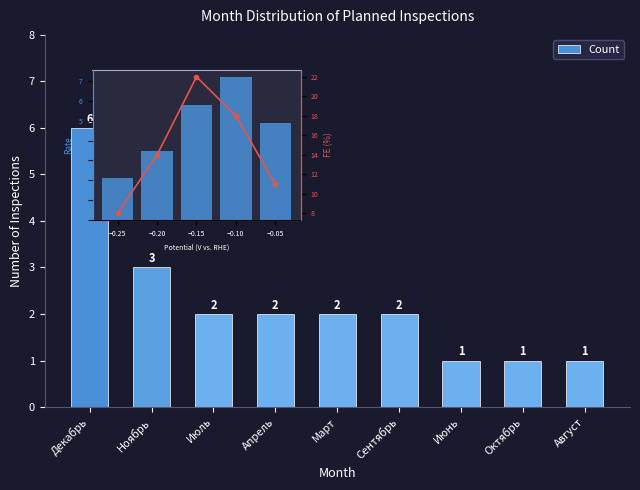

Which category has the lowest value across all series?

Июнь